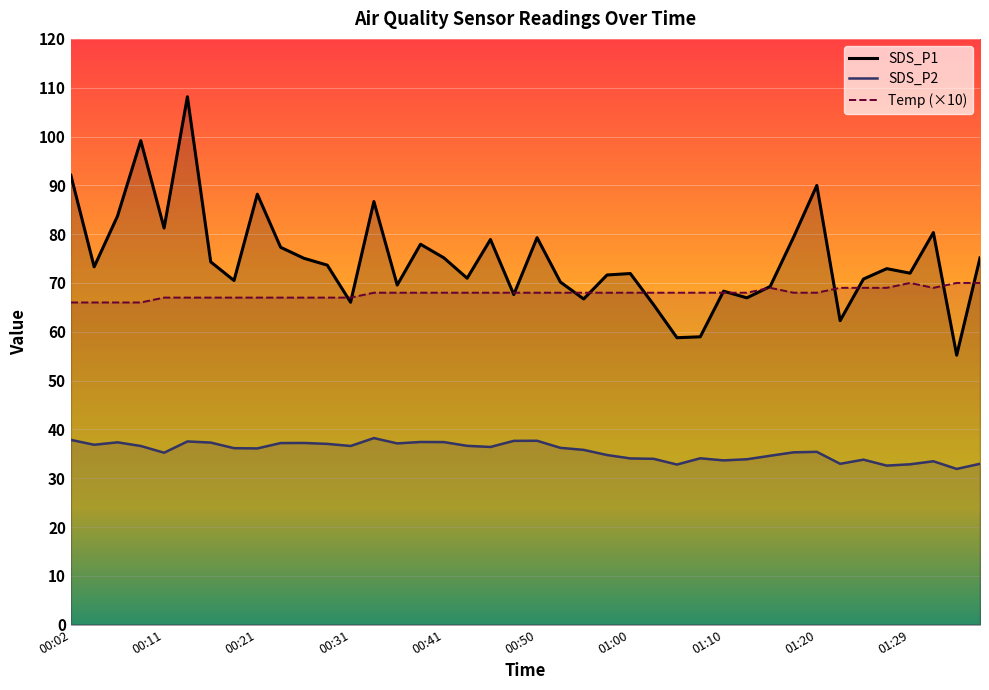

Which series ends up on top after the final intersection of Temp and SDS_P1?

SDS_P1